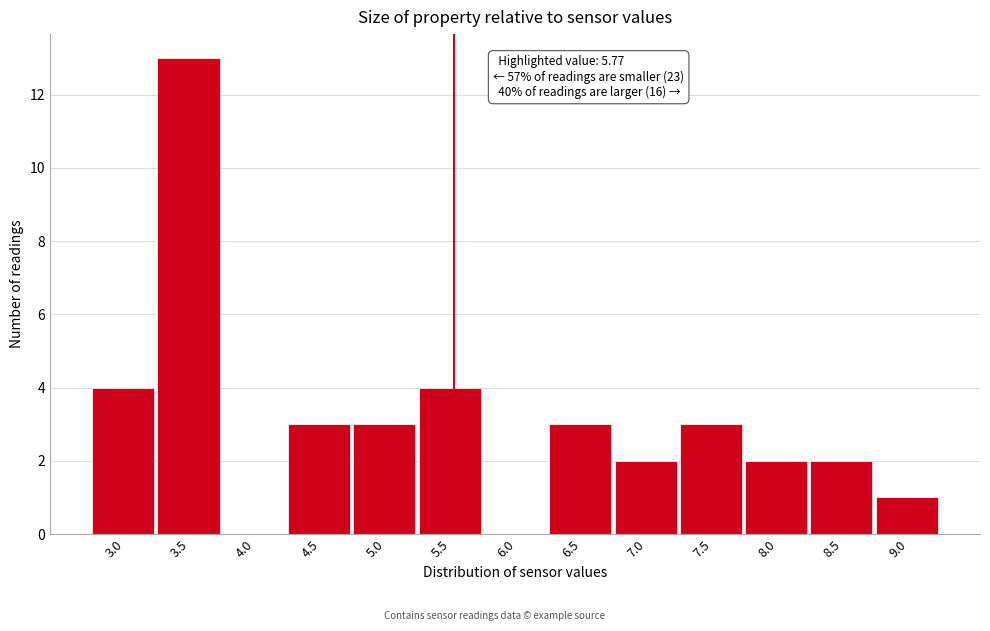

Reading left to right, extract all data points from this chart.

3.0=4	3.5=13	4.0=0	4.5=3	5.0=3	5.5=4	6.0=0	6.5=3	7.0=2	7.5=3	8.0=2	8.5=2	9.0=1